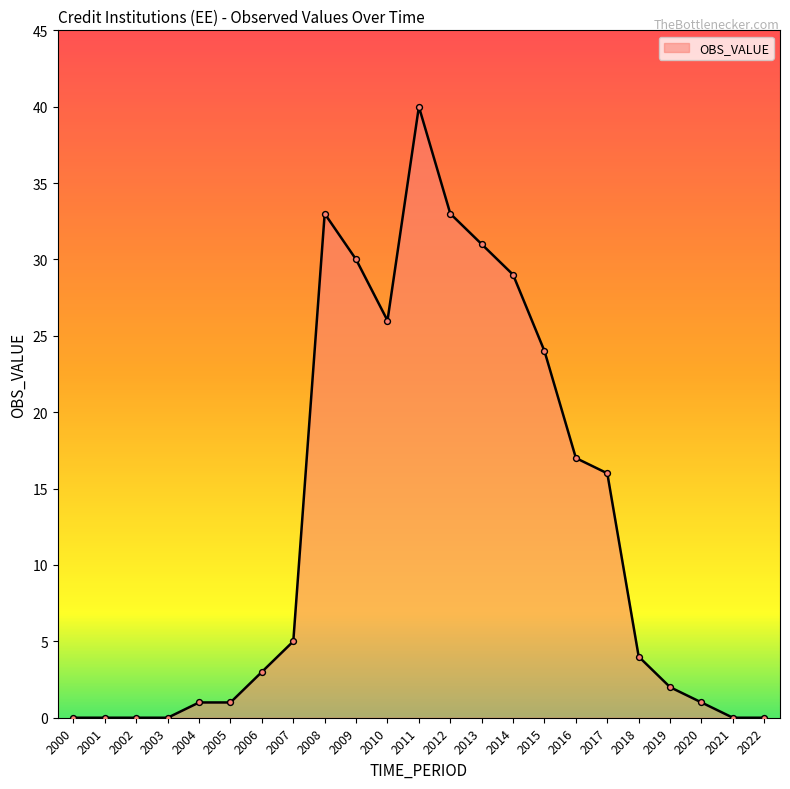

Between 2021 and 2016, which is larger?

2016